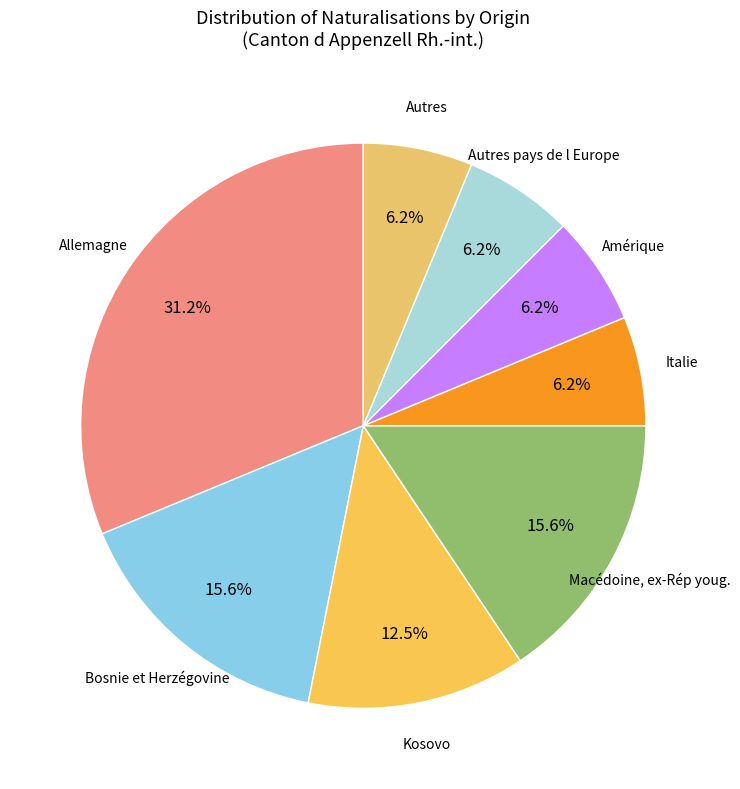

To the nearest percent, what is the average slice percentage?

12%